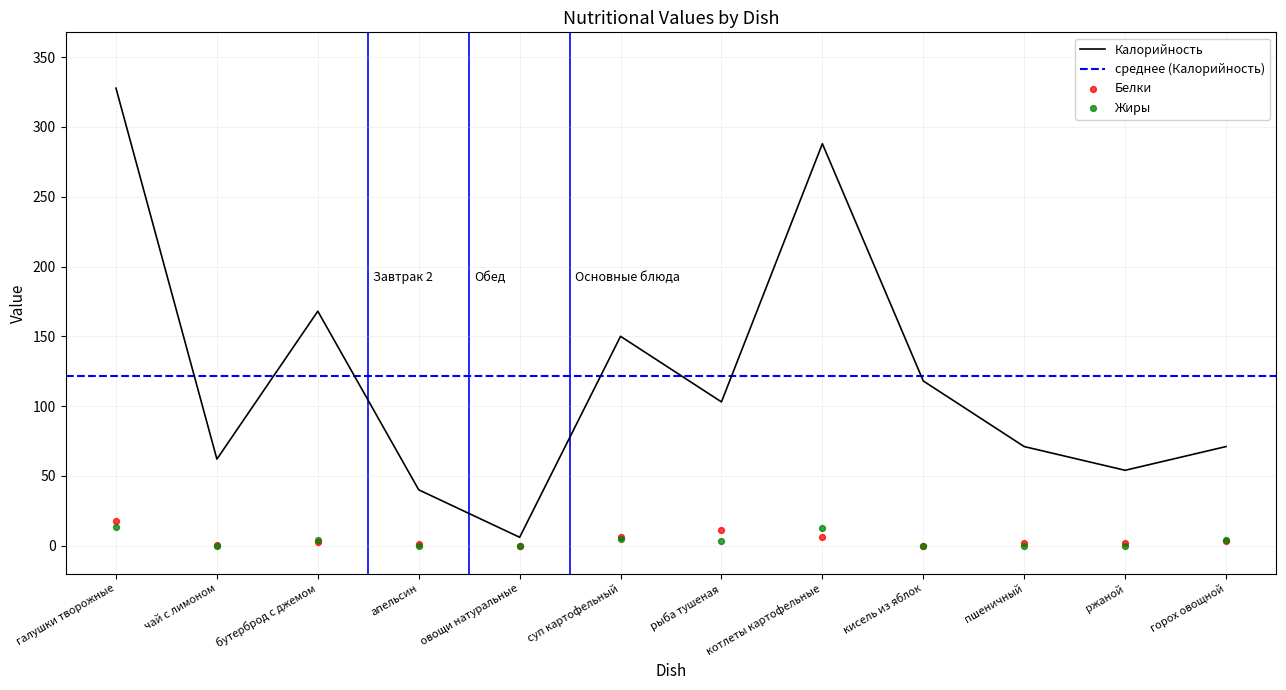

What are all the series names shown in the legend?

Калорийность, Белки, Жиры